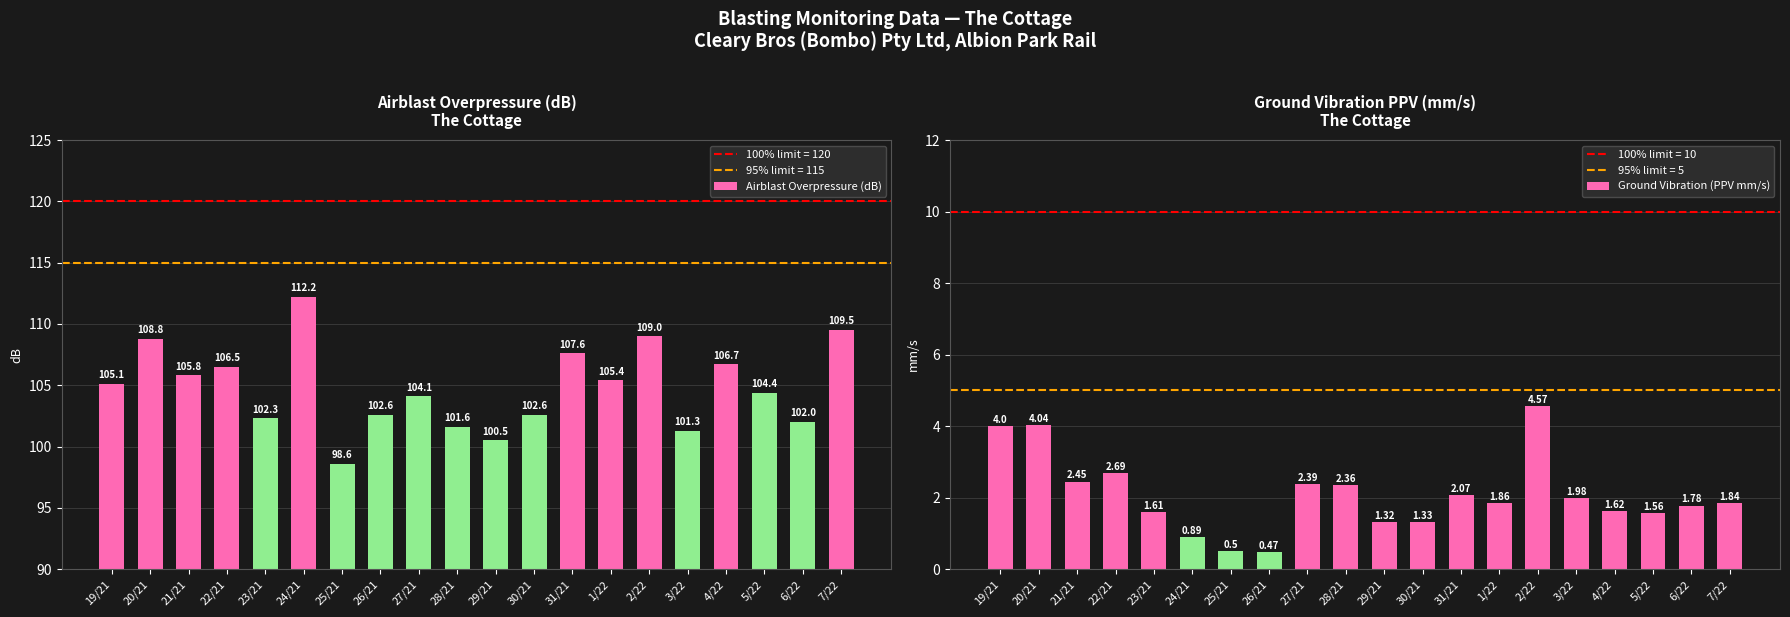

What is the spread (max minus min) of values at 19/21?

101.1